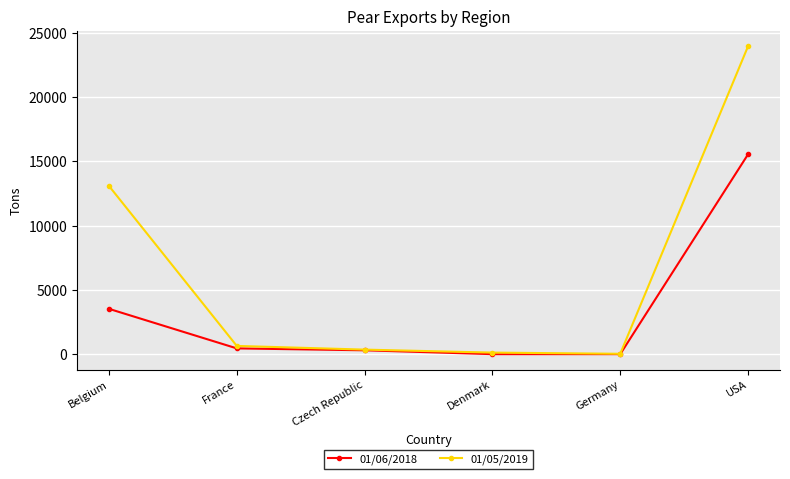

Which series has the widest spread of values?

01/05/2019